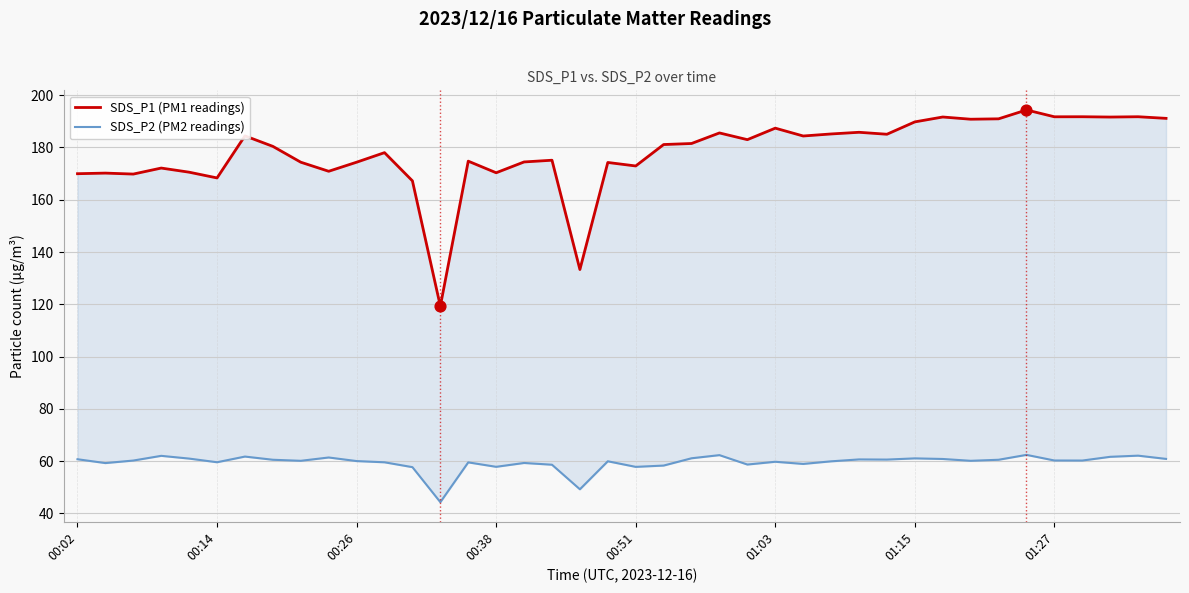

Which series has the largest total across all categories?

SDS_P1 (PM1 readings)